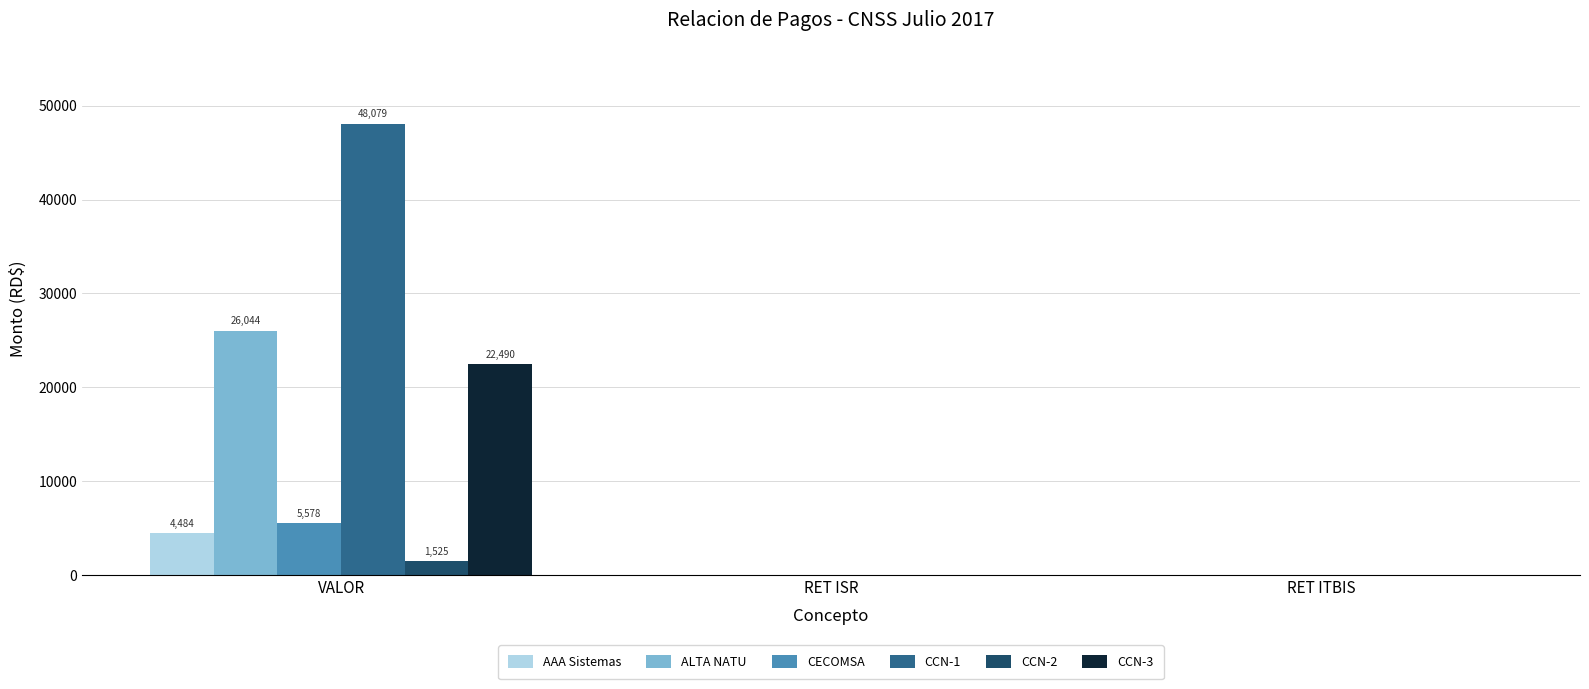

Reading left to right, transcribe all the data shown in this chart.

AAA Sistemas: 4484.0	0.0	0.0
ALTA NATU: 26044.0	0.0	0.0
CECOMSA: 5578.2	0.0	0.0
CCN-1: 48078.9	0.0	0.0
CCN-2: 1525.0	0.0	0.0
CCN-3: 22490.0	0.0	0.0